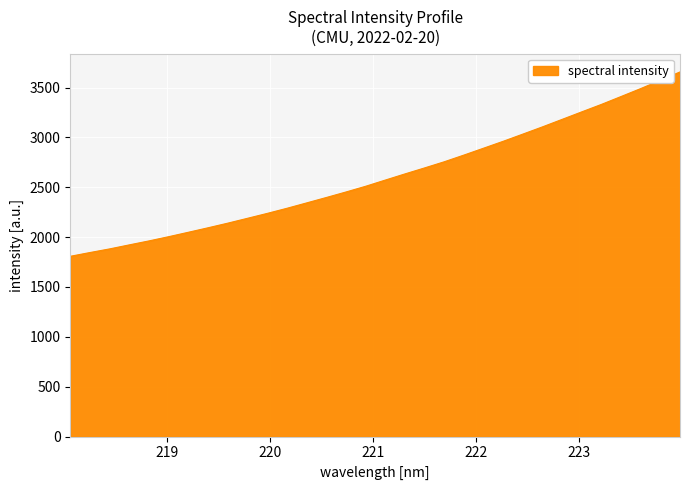

What is the minimum value shown in the chart?

1808.0